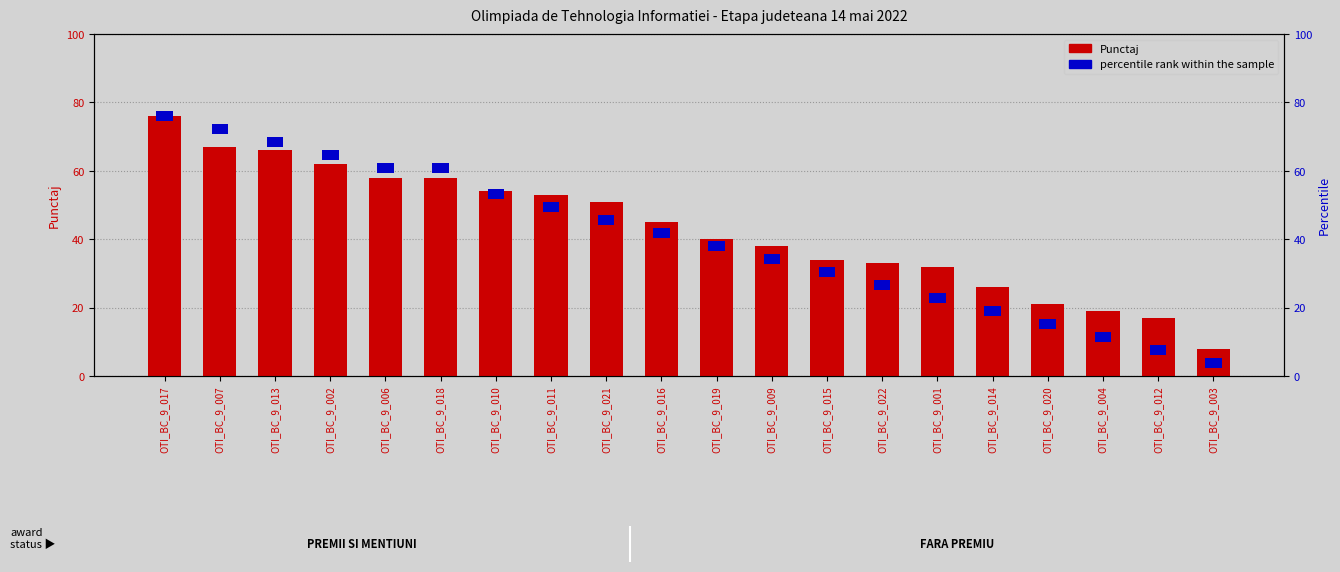

Where is the data nearest to the value 42?

OTI_BC_9_019